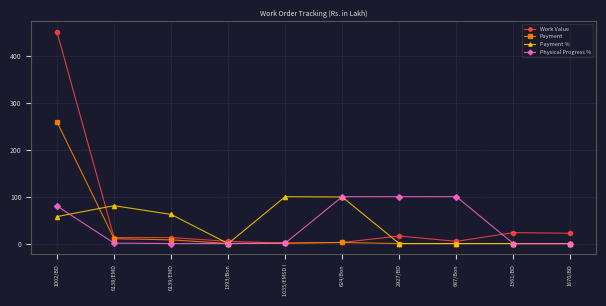

What is the label of the 7th point from the left?

2927/BD